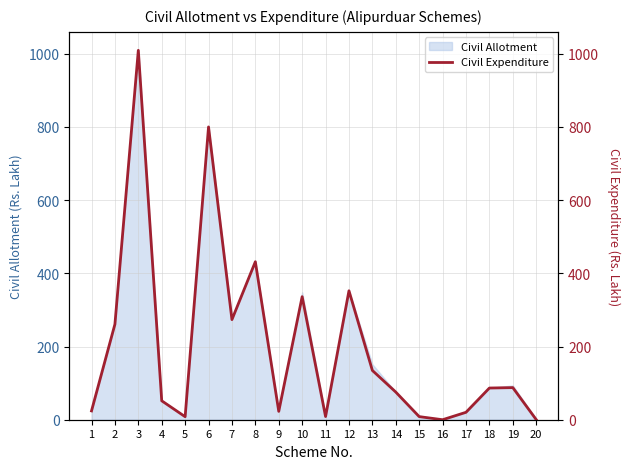

Which label corresponds to the smallest value in the chart?

16